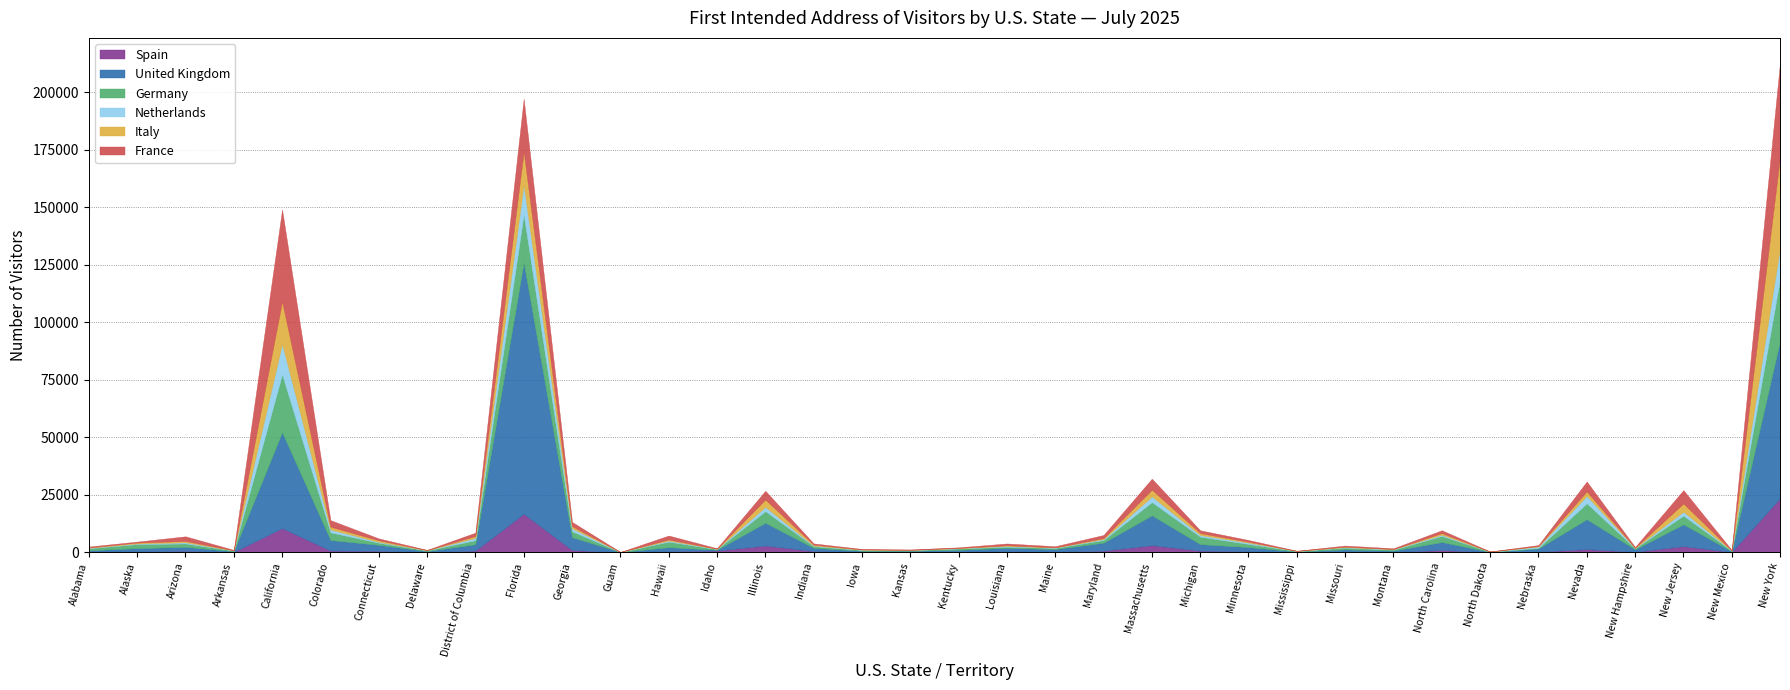

What is the difference between the highest and lowest values at Iowa?

347